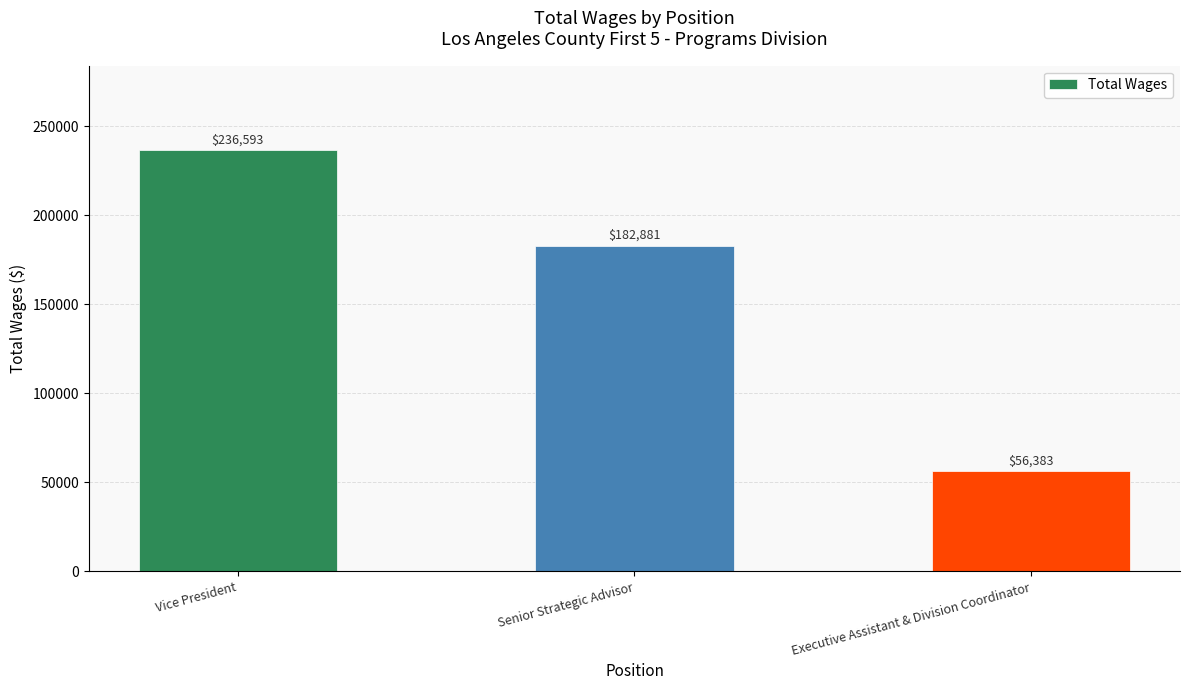

Reading left to right, list all the values displayed in this chart.

236593	182881	56383